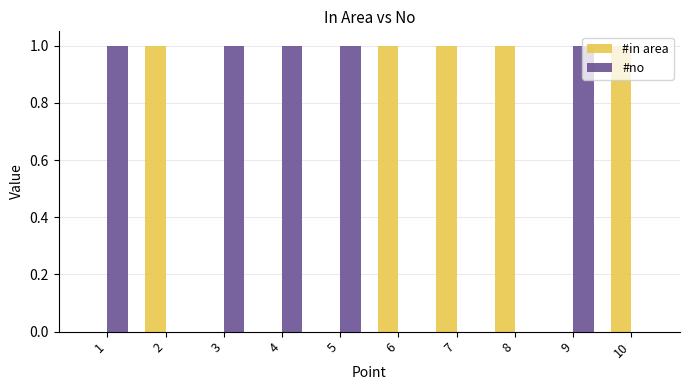

The #in area series shows 0 at 9. True or false?

True